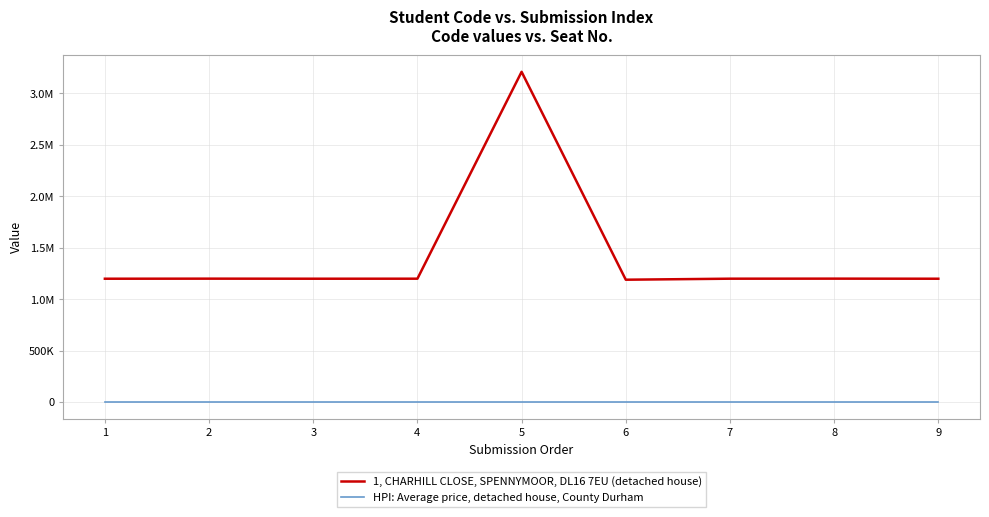

Is this an area chart (filled region under the line)?

No